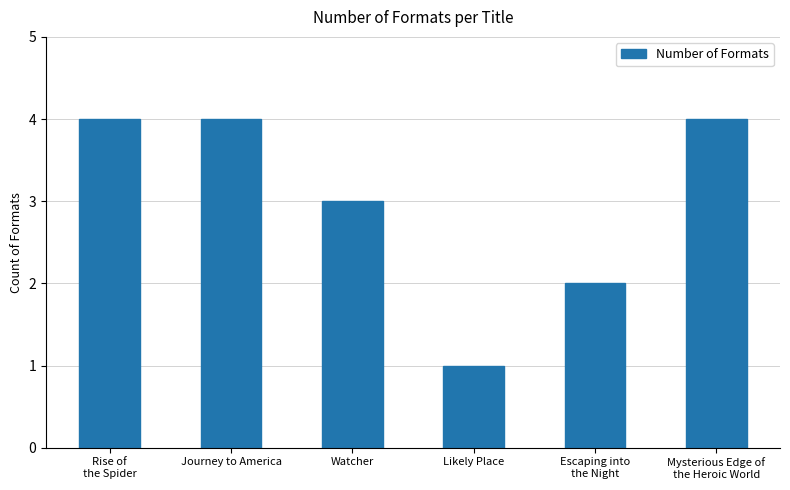

Reading left to right, list all the values displayed in this chart.

4	4	3	1	2	4